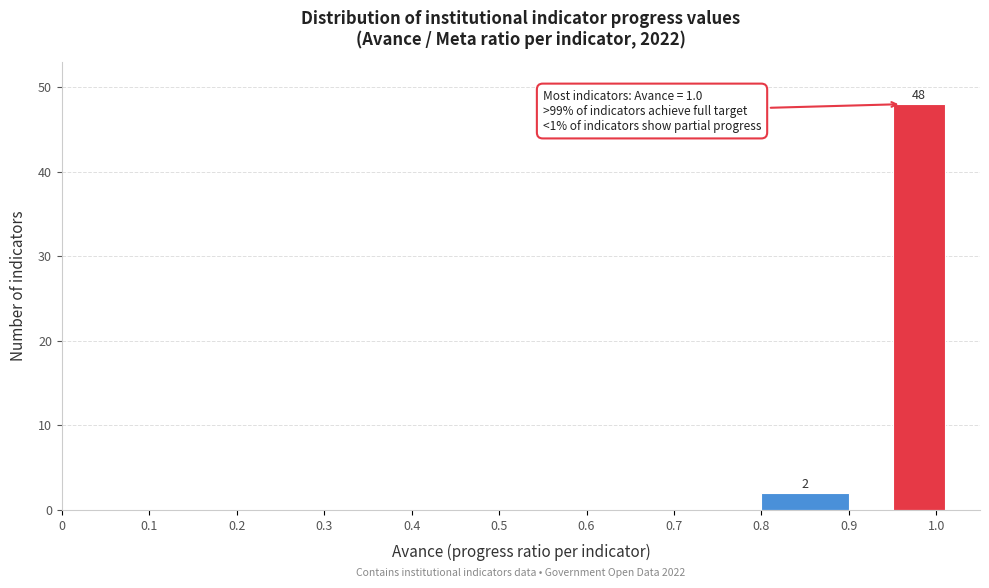

Which range on the x-axis has the tallest bar?

0.95 to 1.01